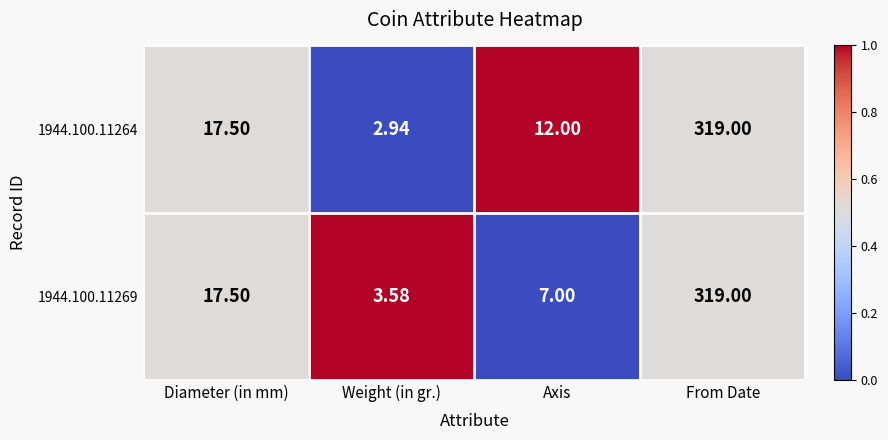

At which label is 1944.100.11264 closest to 160?

Diameter (in mm)